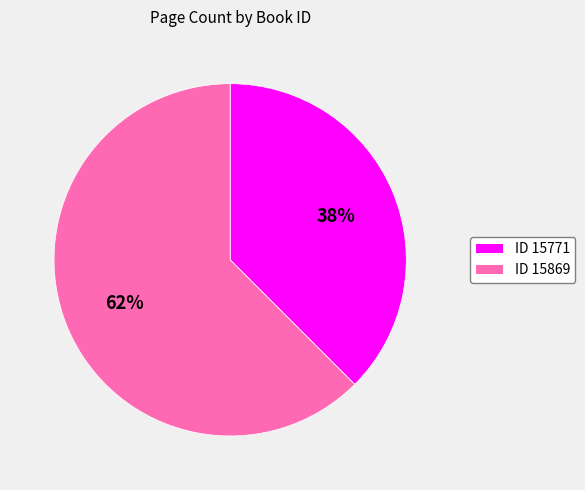

Is there any slice that represents more than half of the pie?

Yes